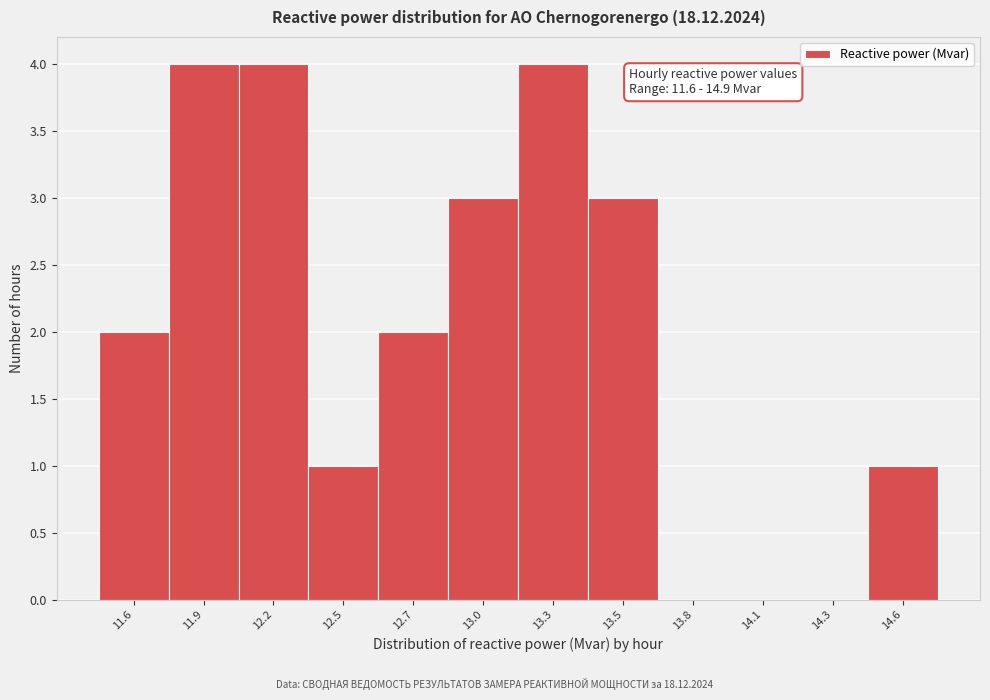

Reading left to right, what are all the values shown in this chart?

11.6=2	11.9=4	12.2=4	12.5=1	12.7=2	13.0=3	13.3=4	13.5=3	13.8=0	14.1=0	14.3=0	14.6=1